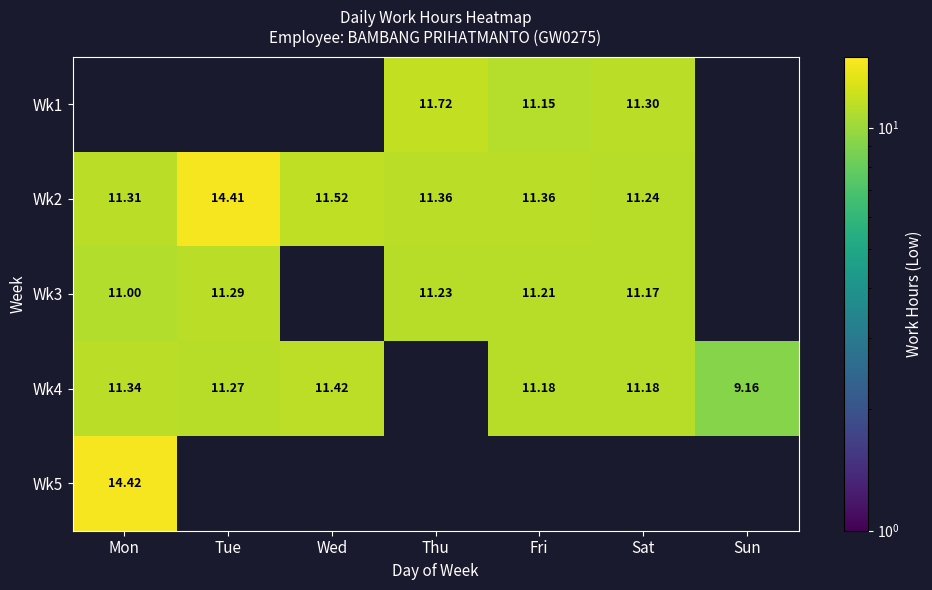

Is it true that Wk3 equals 6.4 at Tue?

False